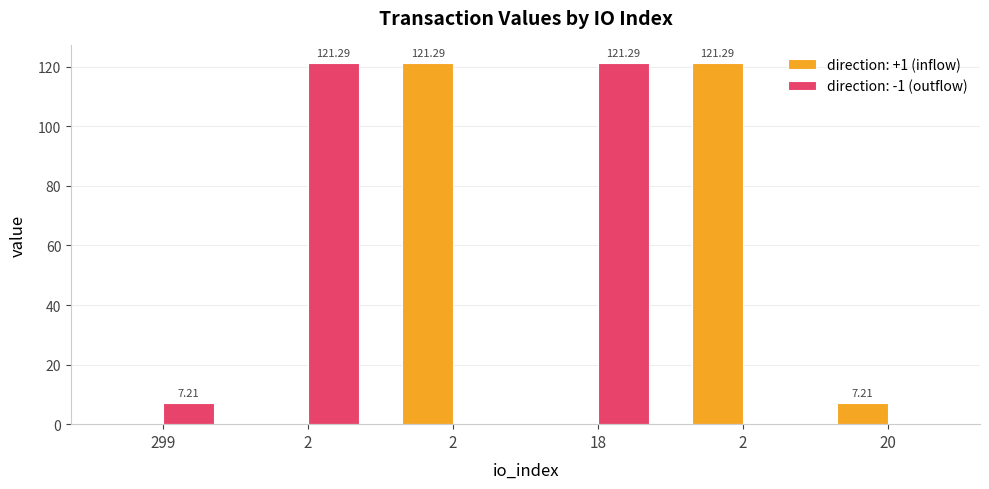

Reading left to right, transcribe all the data shown in this chart.

7.2	121.3	121.3	121.3	121.3	7.2